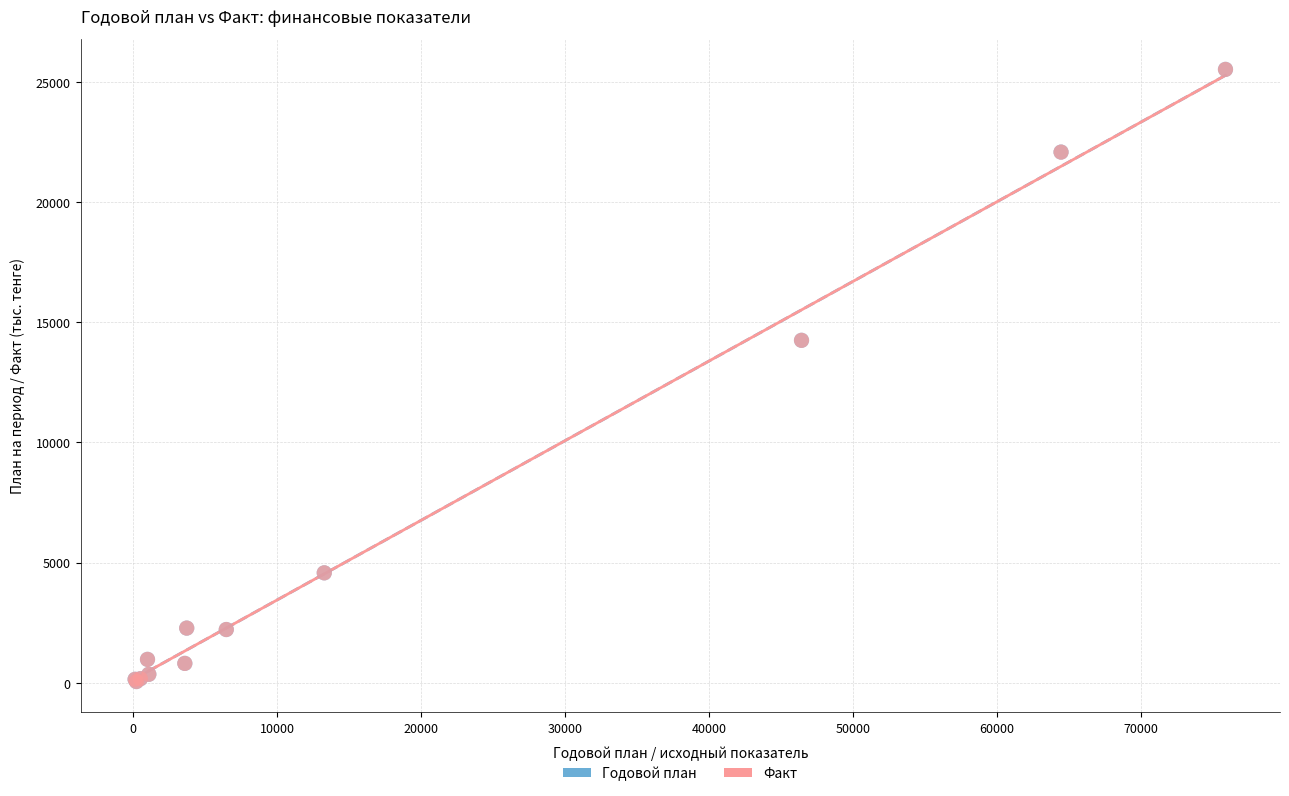

What are all the series names shown in the legend?

Годовой план, Факт